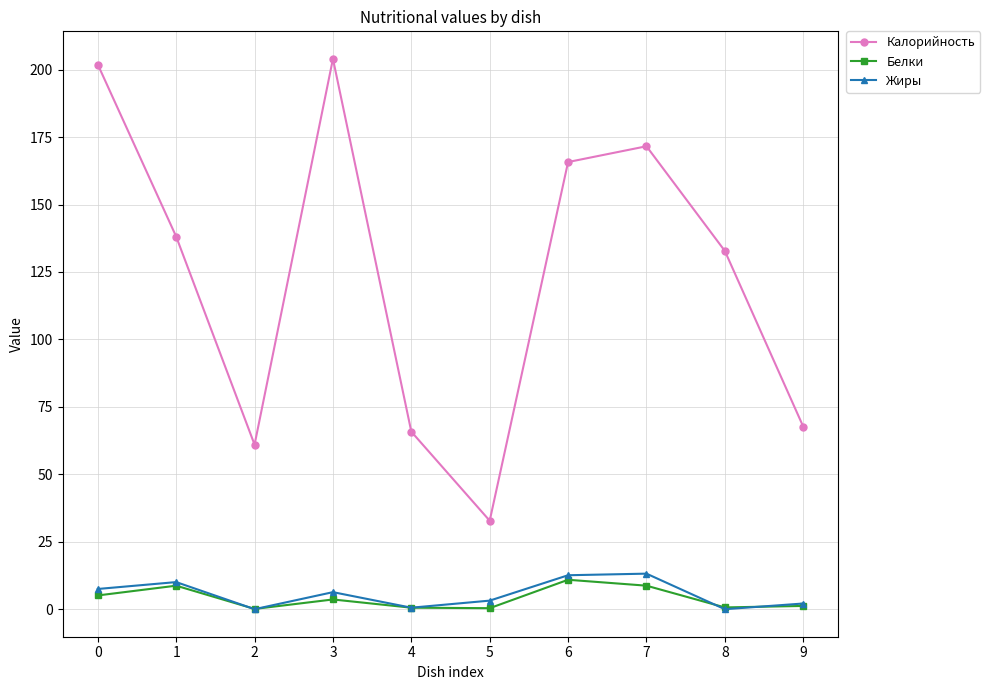

Which series has the largest total across all categories?

Калорийность